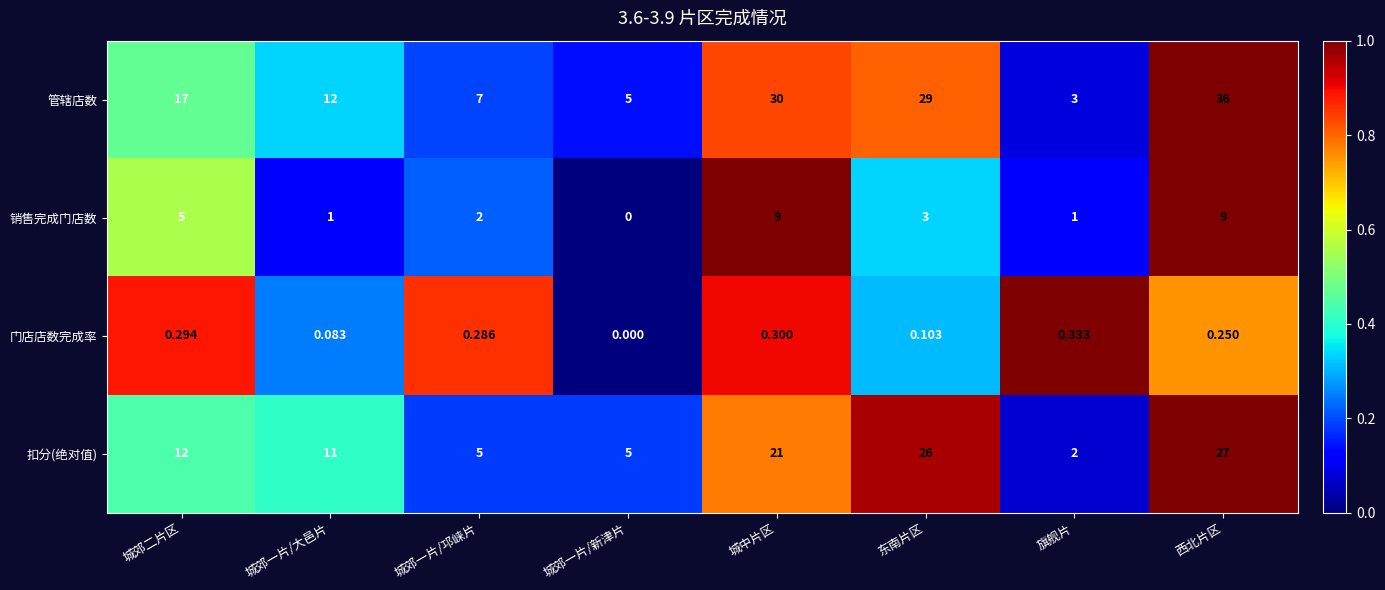

List the series in order of their peak value, lowest first.

门店店数完成率, 销售完成门店数, 扣分(绝对值), 管辖店数